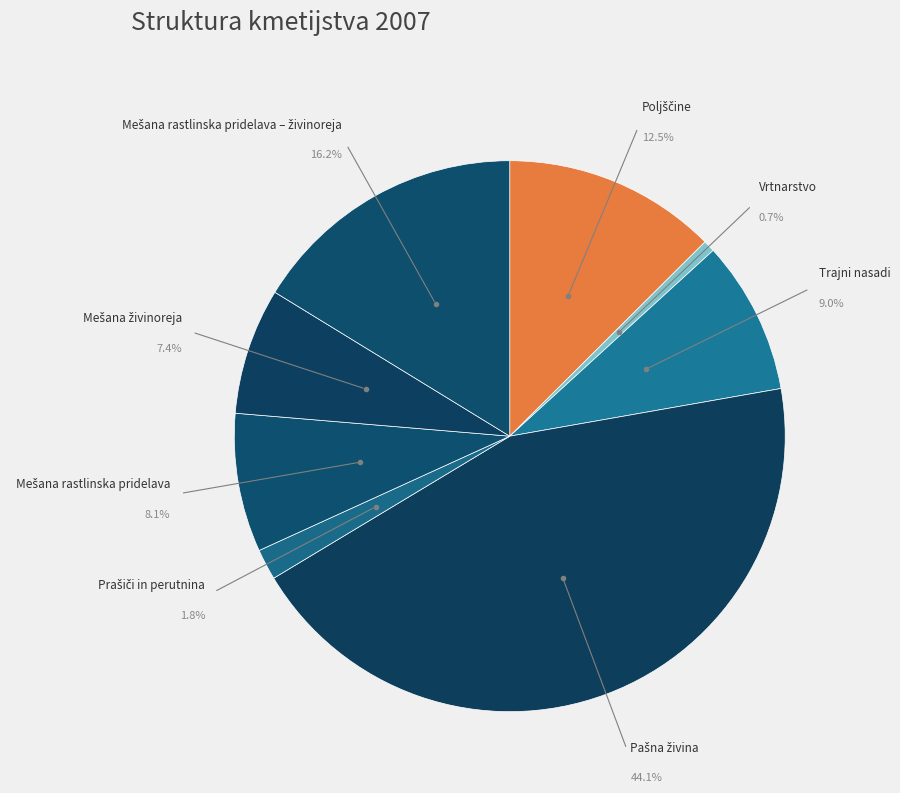

What is the smallest slice in the pie chart?

Vrtnarstvo